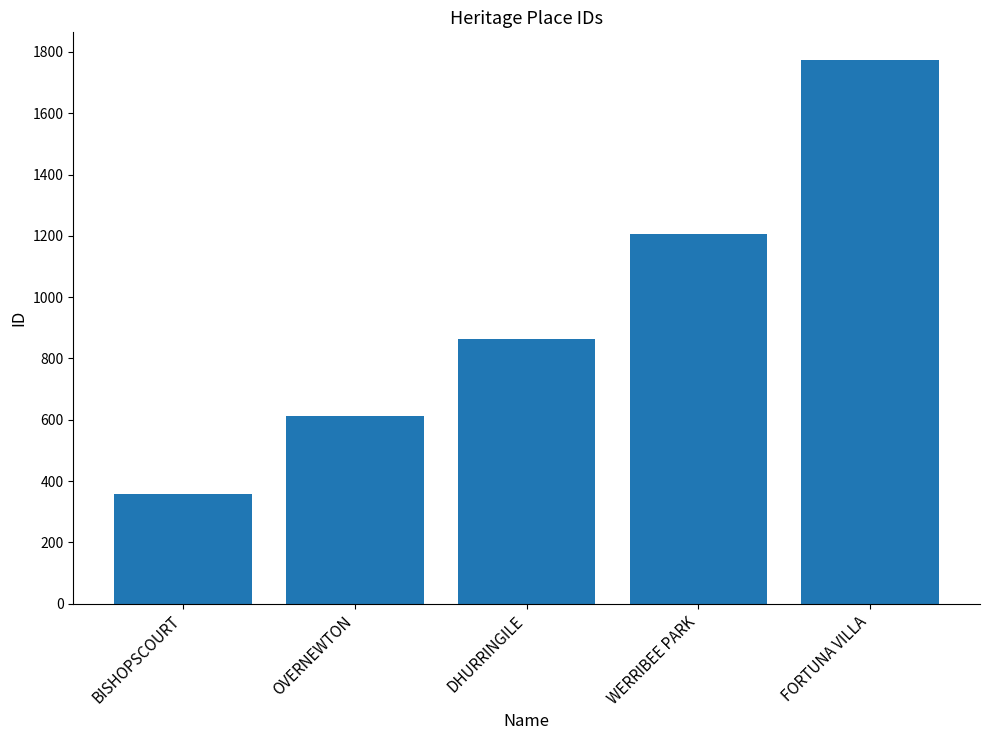

What position from the right is OVERNEWTON?

4